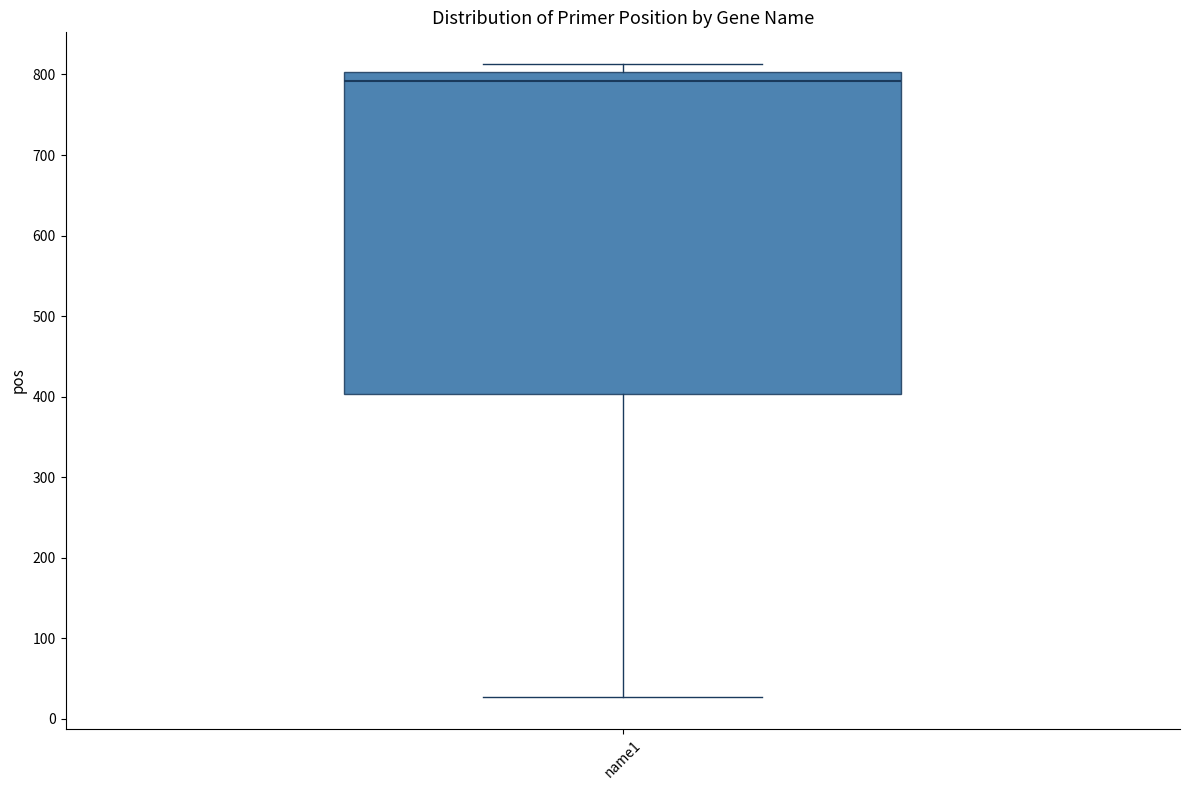

Transcribe this box plot: give where the median line is, the range the box spans, and where the two whiskers end, as read against the y-axis. The values are not printed on the chart, so give them approximately, as read against the axis.

median 790, box 400 to 800, whiskers 30 to 810